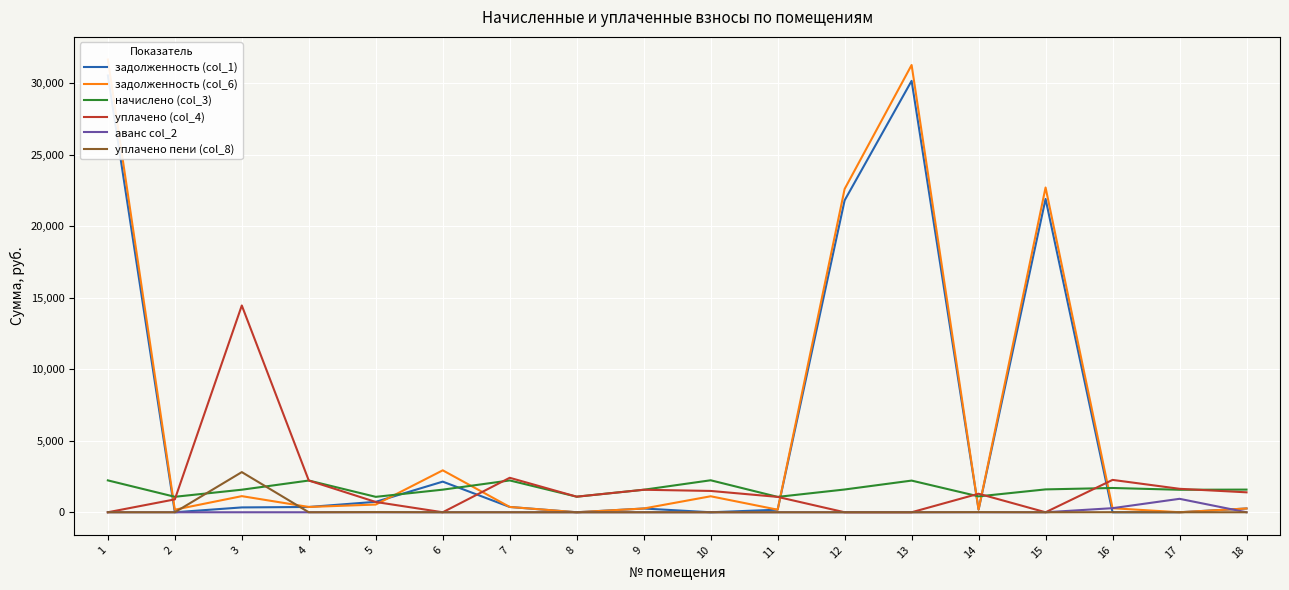

Where is the first local maximum for задолженность (col_1)?

6